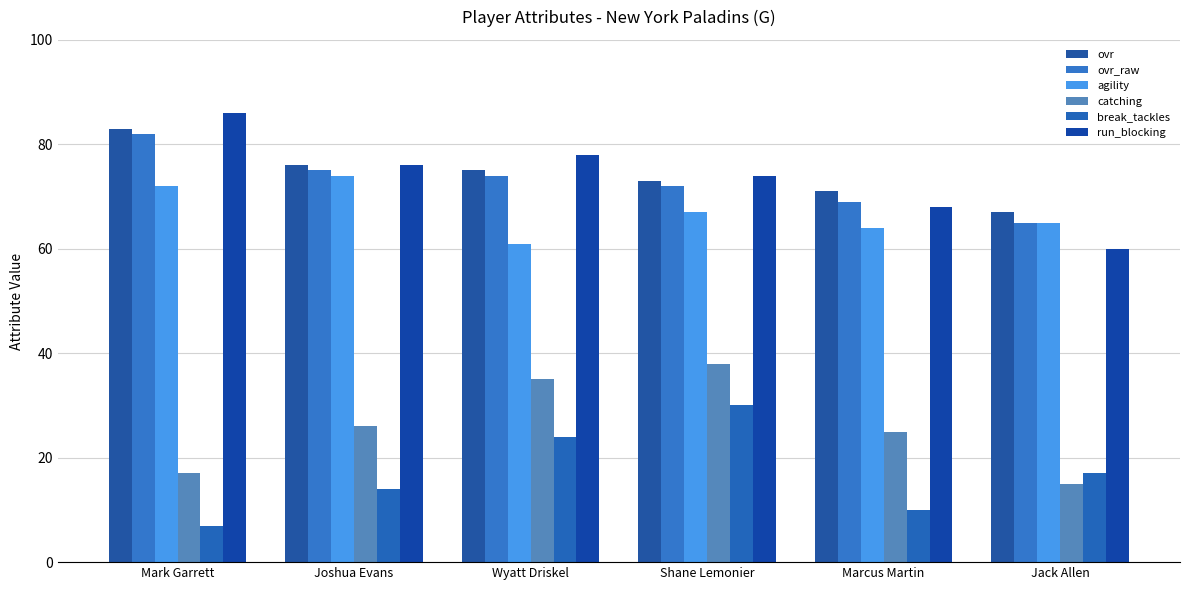

What position from the right is Mark Garrett?

6